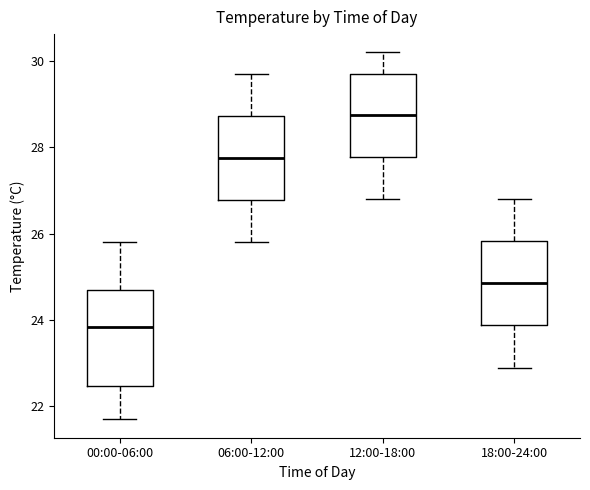

Which box's median line is the lowest?

00:00-06:00